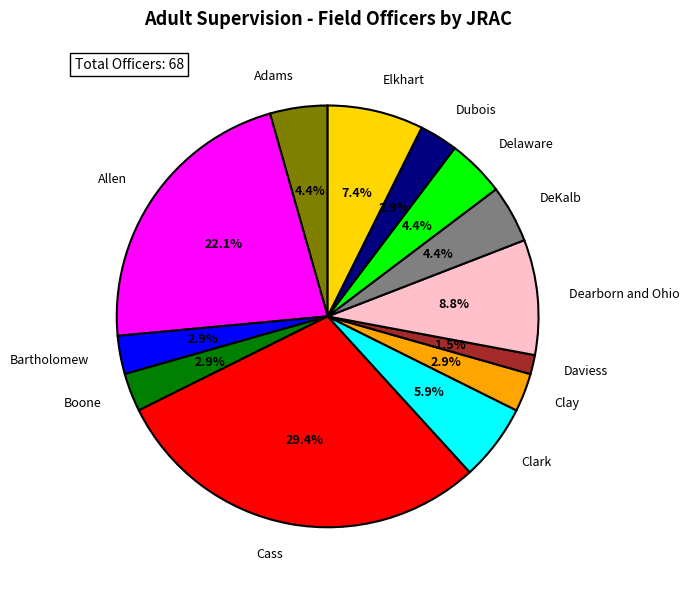

Is it true that Clay is 3% of the pie?

True